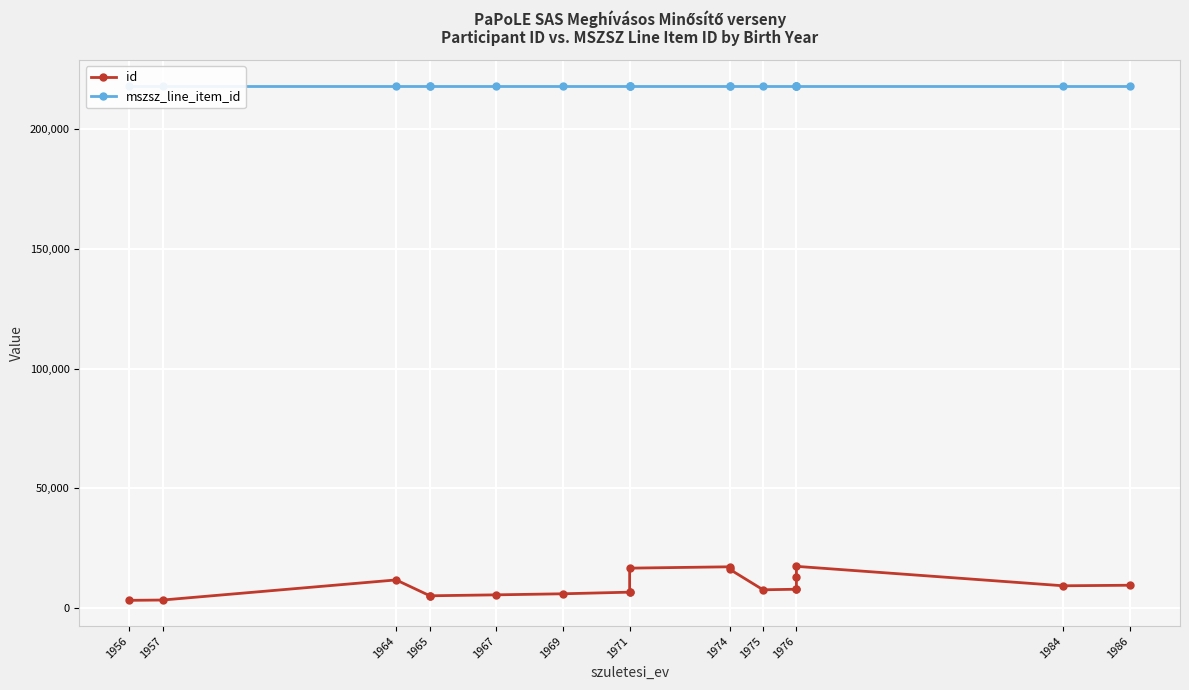

What is the average value of the mszsz_line_item_id series?

217998